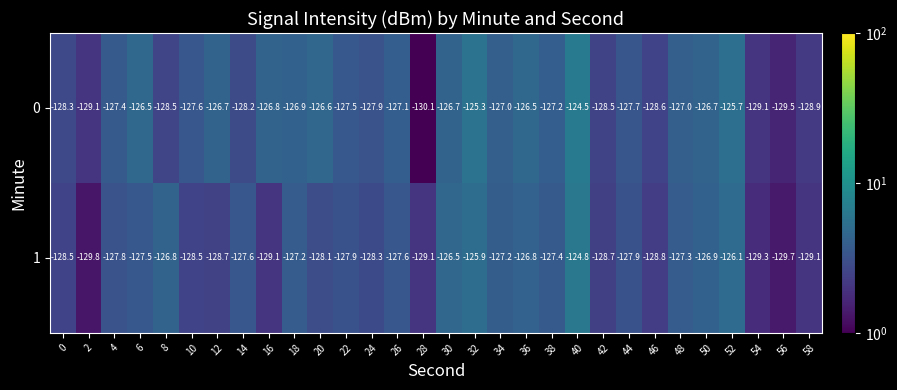

Rank the series by their maximum value, from lowest to highest.

1, 0